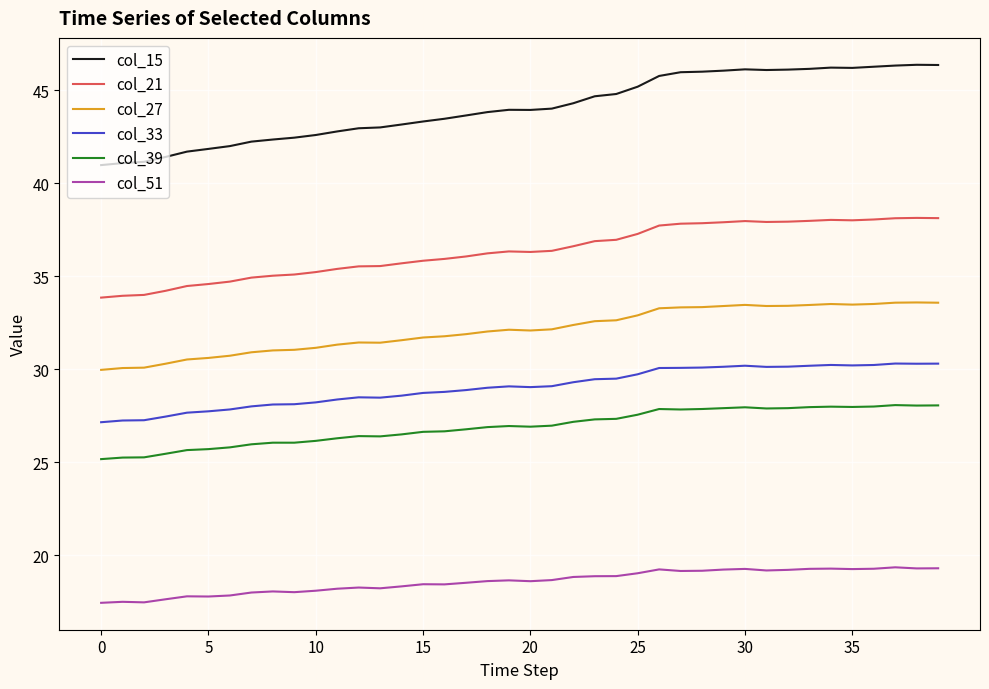

True or false: col_15 and col_39 cross at least once.

False